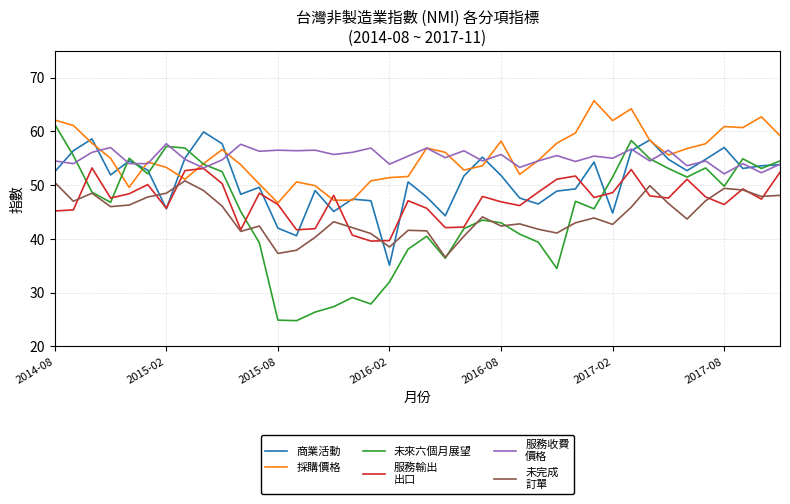

What is the minimum value shown in the chart?

24.8